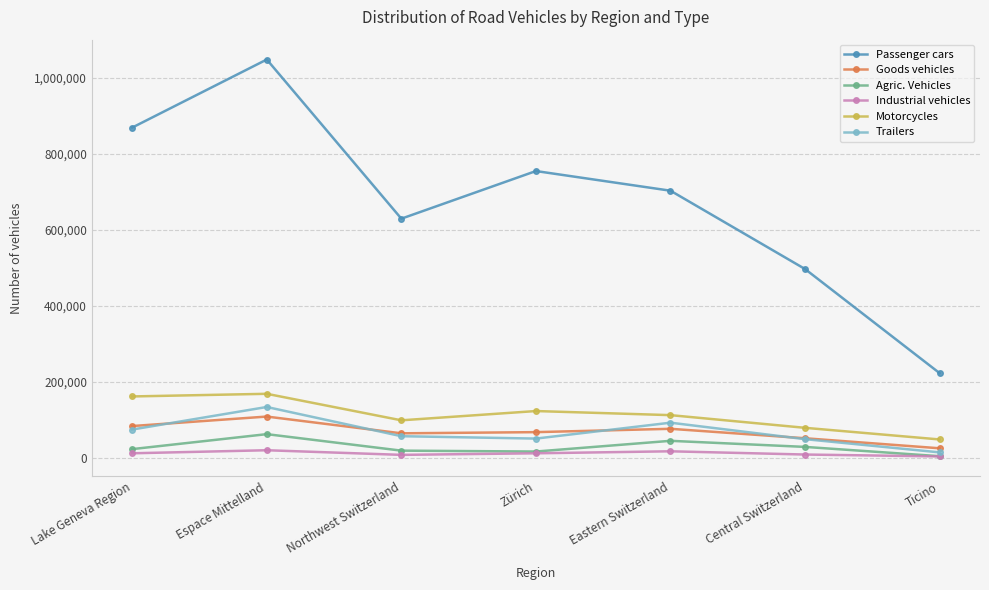

What is the greatest value displayed?

1047645